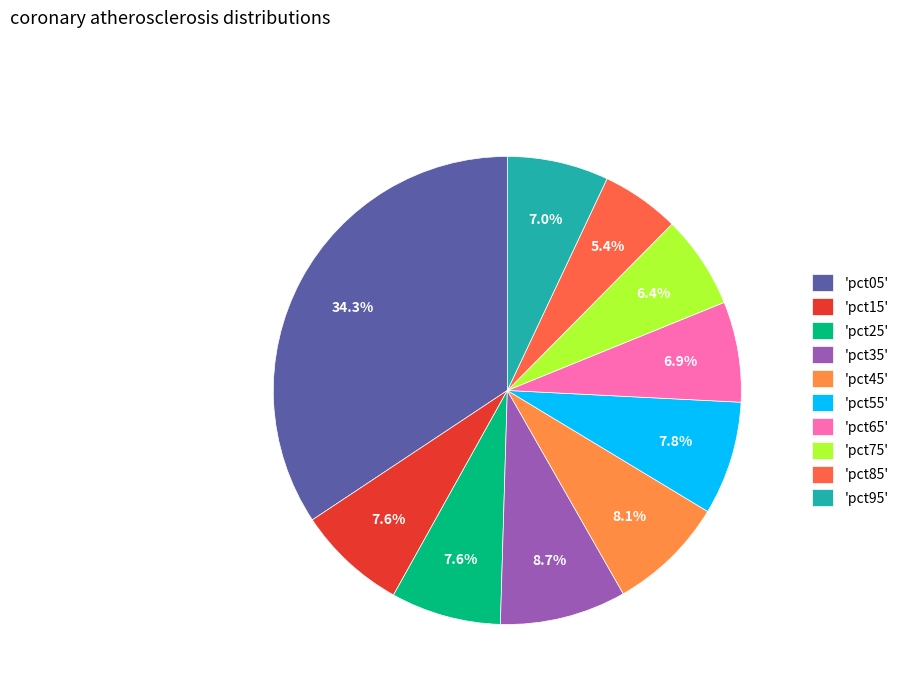

Is there any slice that represents more than half of the pie?

No